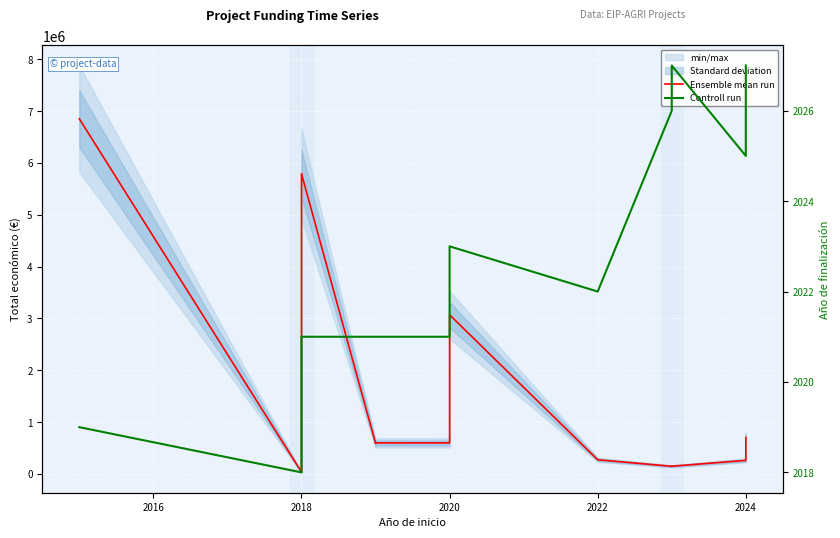

Which has a higher value, 8 or 2014?

2014